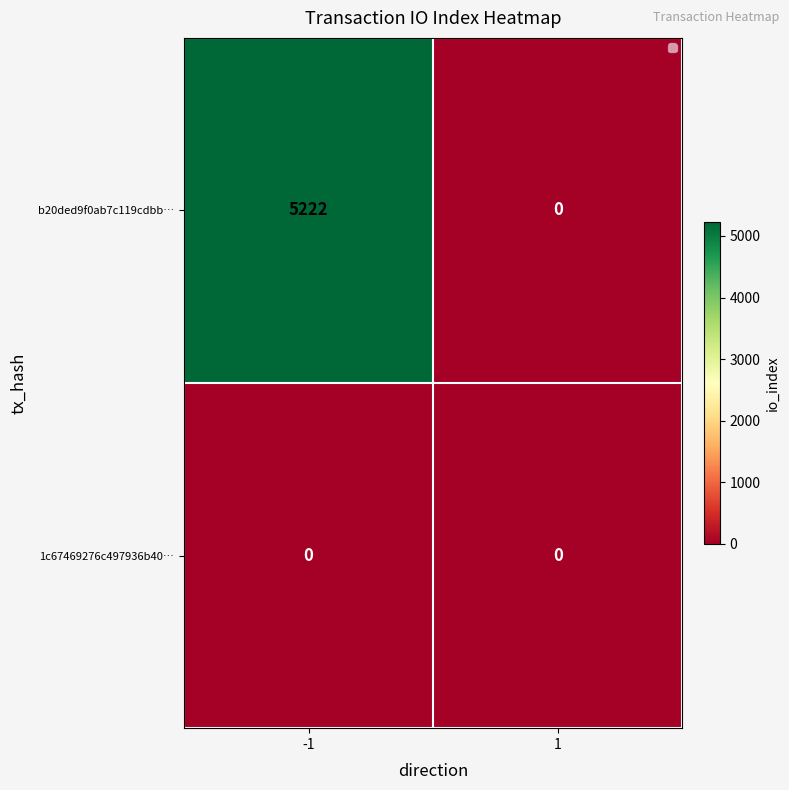

What is the average value of the b20ded9f0ab7c119cdbb… series?

2611